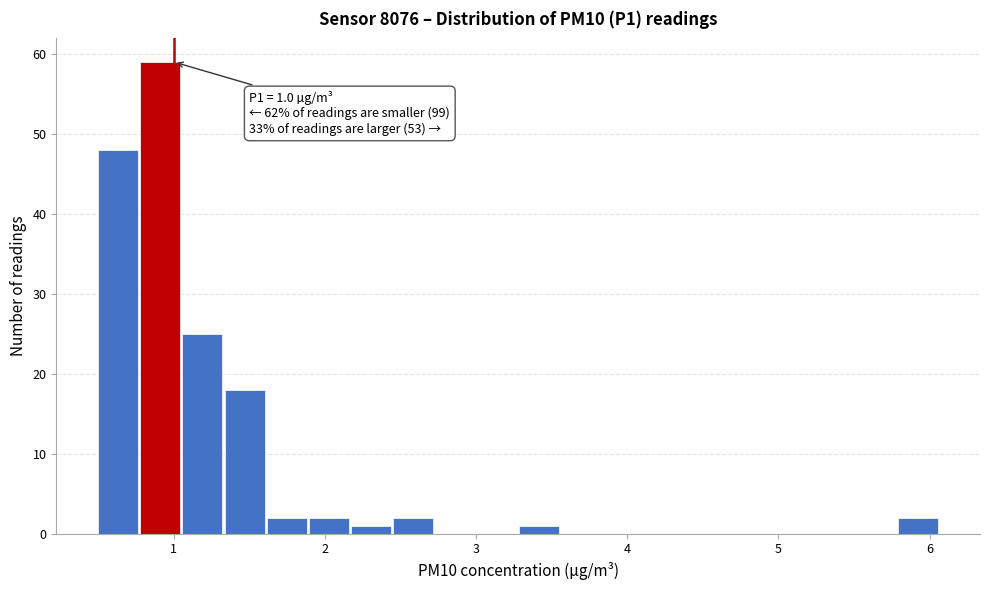

Read against the x-axis, roughly where is the centre of the tallest bar?

0.9